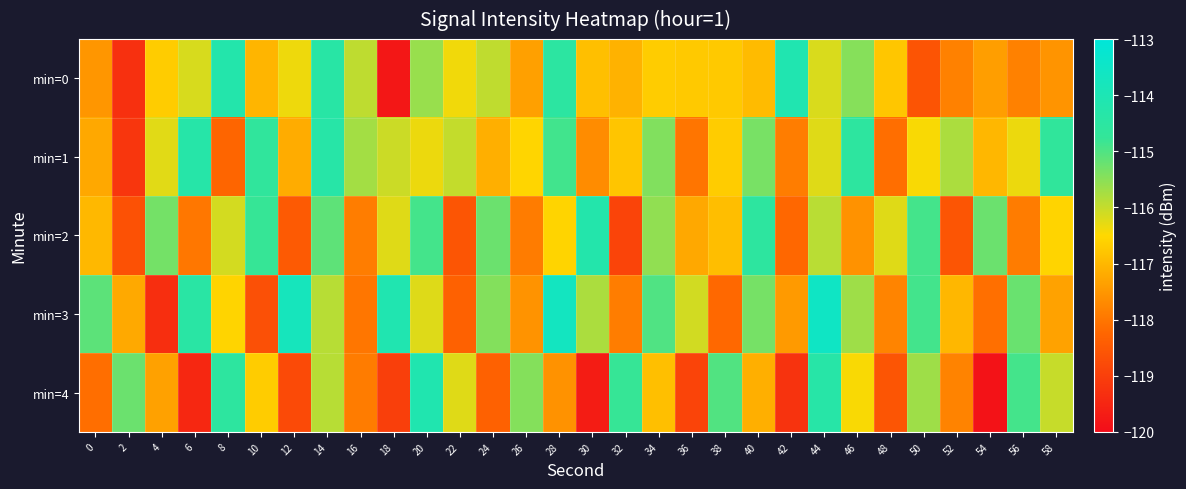

Reading left to right, list all the values displayed in this chart.

min=0: 0=-117.5	2=-119.3	4=-116.7	6=-116.2	8=-114.2	10=-117.0	12=-116.4	14=-114.4	16=-115.9	18=-119.8	20=-115.6	22=-116.4	24=-116.0	26=-117.4	28=-114.5	30=-116.9	32=-117.1	34=-116.7	36=-116.7	38=-116.7	40=-116.9	42=-114.1	44=-116.2	46=-115.5	48=-116.8	50=-118.6	52=-117.8	54=-117.4	56=-117.8	58=-117.5
min=1: 0=-117.2	2=-119.2	4=-116.2	6=-114.3	8=-118.3	10=-114.7	12=-117.2	14=-114.4	16=-115.7	18=-116.1	20=-116.3	22=-116.0	24=-117.1	26=-116.5	28=-114.9	30=-117.7	32=-116.8	34=-115.4	36=-118.0	38=-116.7	40=-115.3	42=-117.9	44=-116.2	46=-114.6	48=-118.1	50=-116.5	52=-115.8	54=-117.0	56=-116.3	58=-114.7
min=2: 0=-117.0	2=-118.7	4=-115.3	6=-118.0	8=-116.1	10=-114.8	12=-118.5	14=-115.1	16=-117.9	18=-116.2	20=-114.9	22=-118.6	24=-115.2	26=-117.9	28=-116.6	30=-114.2	32=-118.9	34=-115.6	36=-117.2	38=-116.9	40=-114.6	42=-118.2	44=-115.9	46=-117.6	48=-116.2	50=-114.9	52=-118.6	54=-115.2	56=-117.9	58=-116.6
min=3: 0=-115.1	2=-117.2	4=-119.3	6=-114.4	8=-116.6	10=-118.7	12=-113.8	14=-115.9	16=-118.0	18=-114.1	20=-116.2	22=-118.3	24=-115.4	26=-117.6	28=-113.7	30=-115.8	32=-117.9	34=-115.0	36=-116.1	38=-118.2	40=-115.3	42=-117.4	44=-113.6	46=-115.7	48=-117.8	50=-114.9	52=-117.0	54=-118.1	56=-115.2	58=-117.3
min=4: 0=-118.1	2=-115.2	4=-117.3	6=-119.5	8=-114.6	10=-116.7	12=-118.8	14=-115.9	16=-117.9	18=-119.0	20=-114.1	22=-116.2	24=-118.3	26=-115.5	28=-117.6	30=-119.7	32=-114.8	34=-116.9	36=-118.9	38=-115.0	40=-117.1	42=-119.2	44=-114.3	46=-116.5	48=-118.6	50=-115.7	52=-117.8	54=-119.9	56=-114.9	58=-116.0